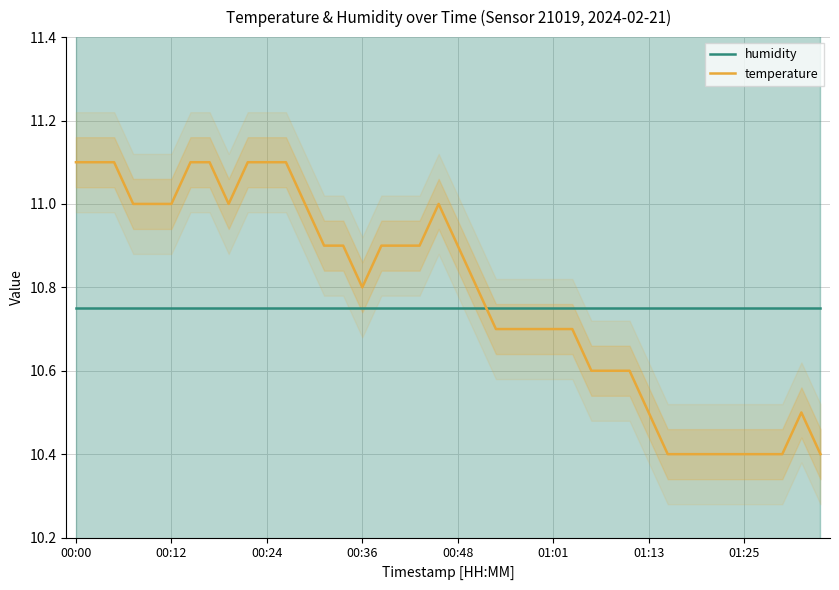

The temperature series shows 11.0 at 00:12. True or false?

True